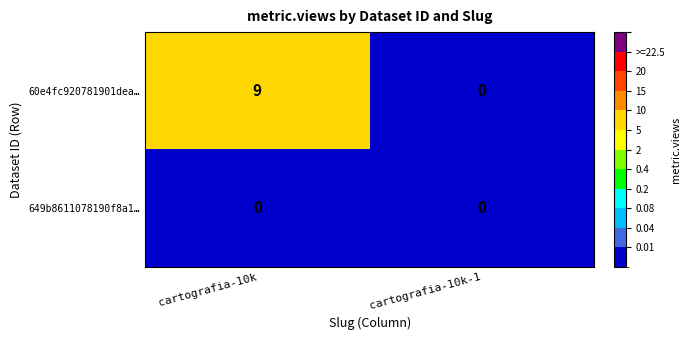

What is the difference between the maximum and minimum values in the 60e4fc920781901dea… series?

9